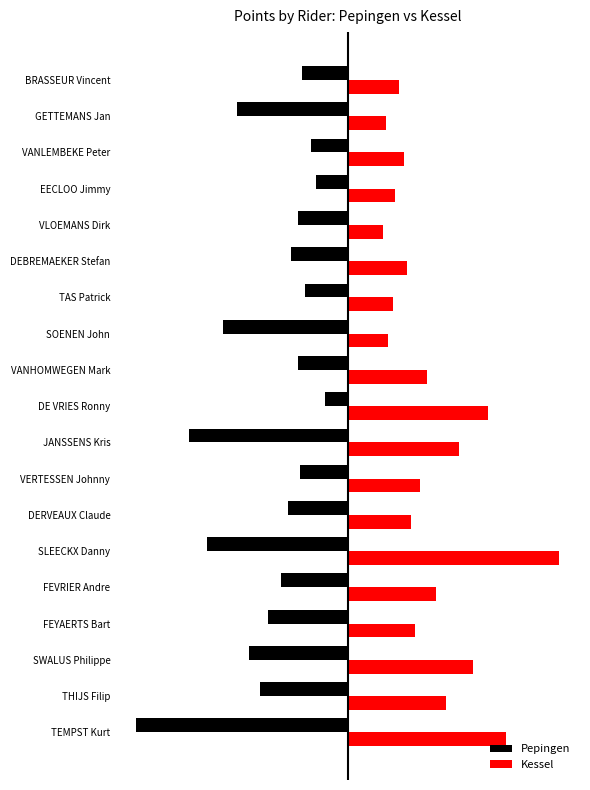

Which series has the largest range (max minus min)?

Pepingen